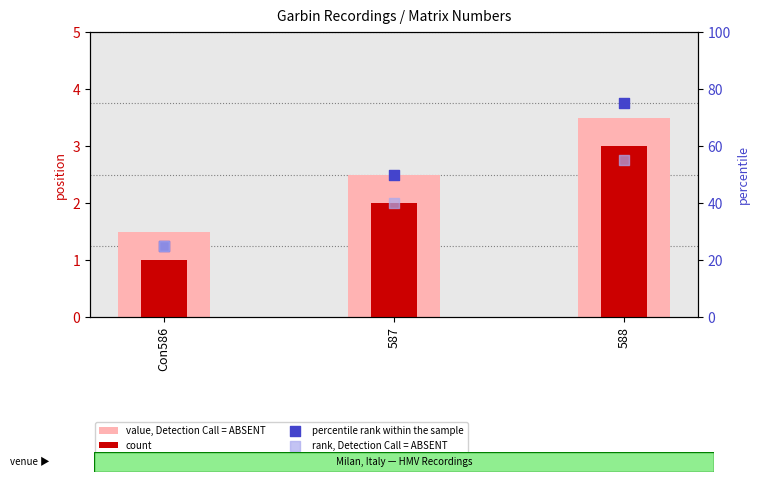

Which series reaches the maximum Y coordinate?

percentile rank within the sample